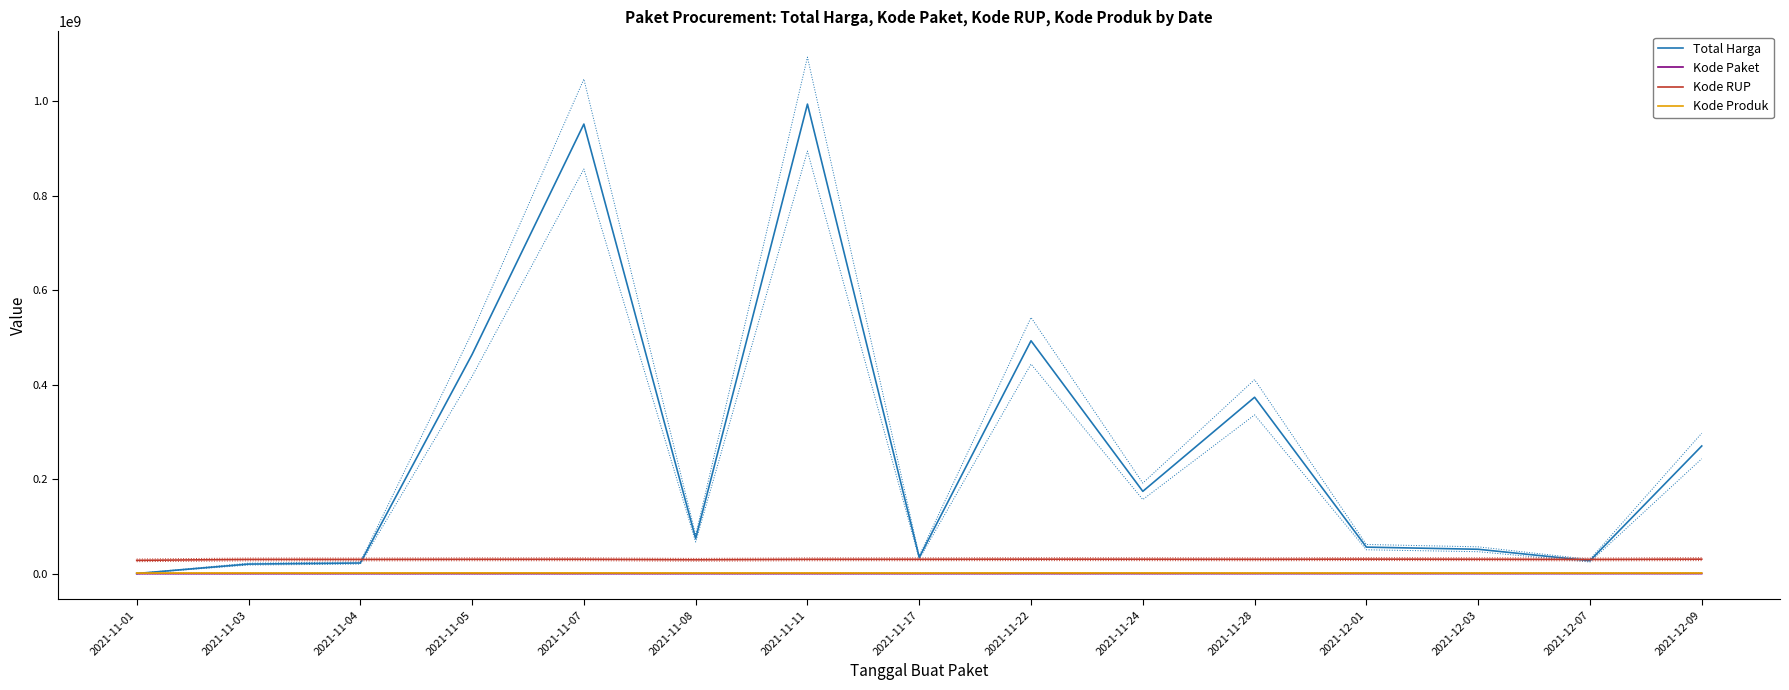

Reading right to left, list all the values displayed in this chart.

Total Harga: 270271500.0	27412000.0	51601000.0	56152800.0	373404000.0	174279733.3	493000000.0	34292000.0	993984413.3	74407550.0	951733950.0	464002100.0	22523768.8	20238145.8	346053.9
Kode Paket: 138846.5	128516.0	117783.0	103541.0	91101.0	70408.7	55826.0	40112.0	28195.7	22920.0	16823.0	13652.0	8611.2	6125.4	569.5
Kode RUP: 30674880.0	30089034.0	30527421.0	30745112.0	30363247.0	30551856.3	30636058.0	30416731.0	30335299.0	29370903.6	30428912.0	30372232.0	30089034.0	30089034.0	28171237.0
Kode Produk: 1391049.5	1297110.0	1286873.0	1350905.0	1318333.0	1452196.7	1519260.0	1305852.0	1411971.0	1380213.2	1481562.0	1519264.0	1350990.0	1378649.5	1229315.5